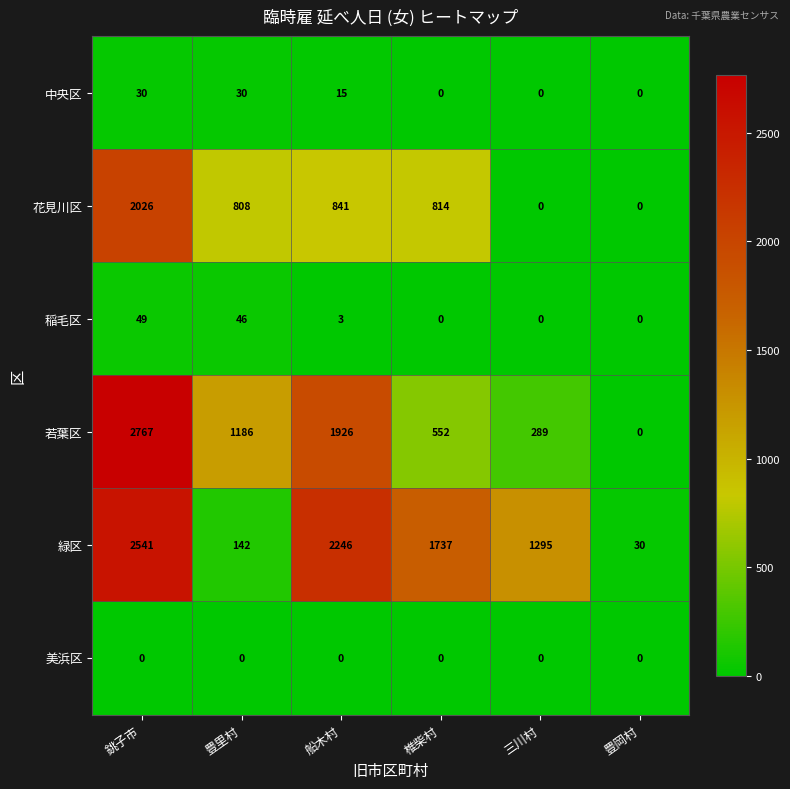

What is the difference between the maximum and second lowest values in the 若葉区 series?

2478